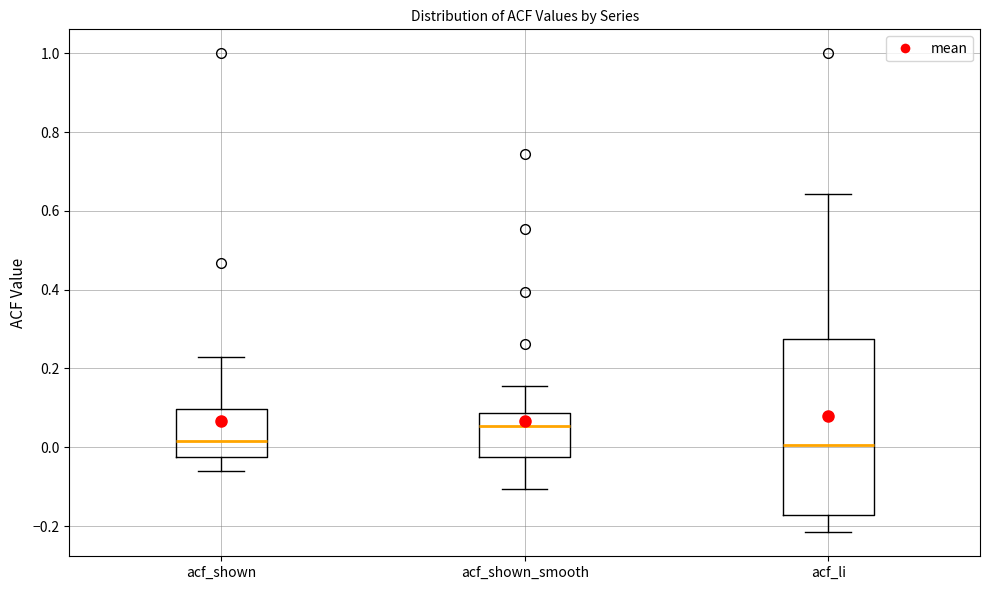

Where does the upper whisker of the box for acf_li end on the y-axis? The values are not printed on the chart, so give them approximately, as read against the axis.

0.64